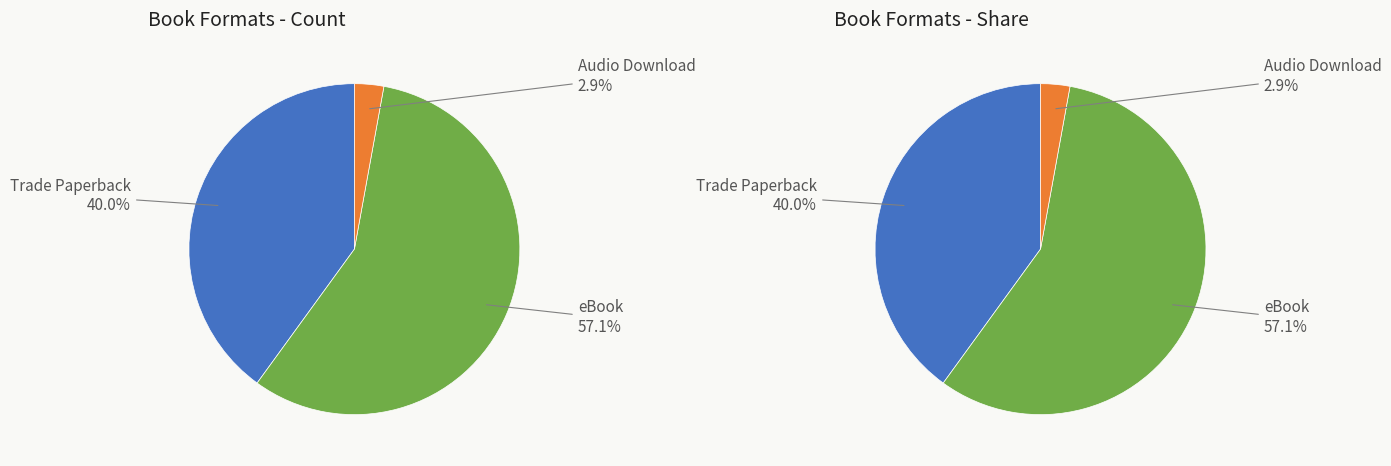

What is the change in value from Trade Paperback to eBook?

+6